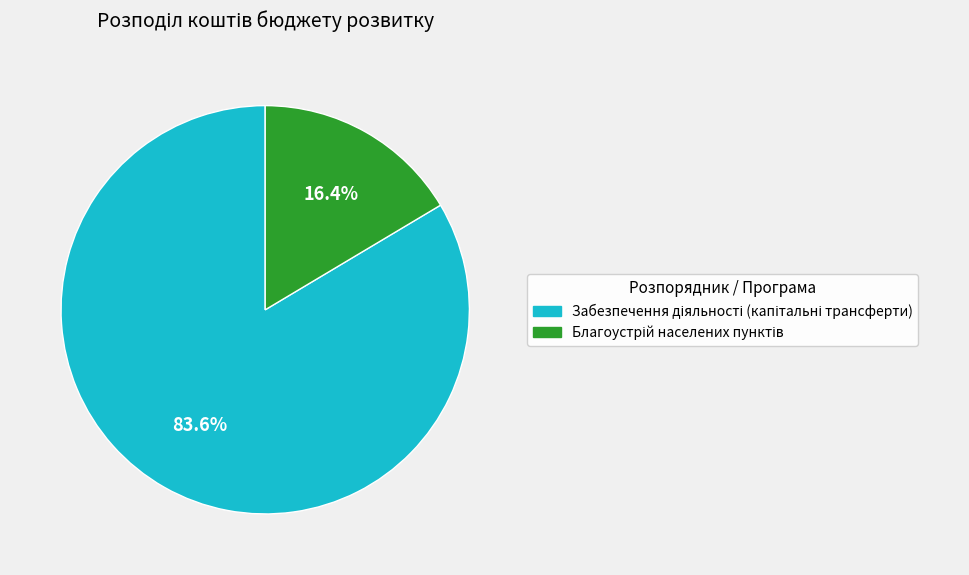

Is there any slice that represents more than half of the pie?

Yes